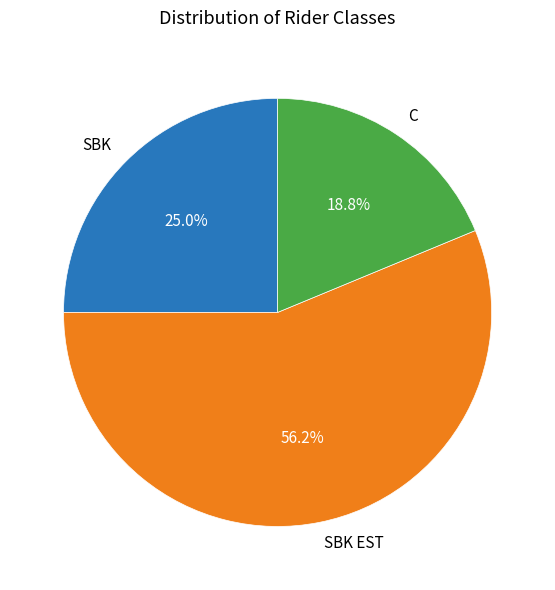

Is the sum of SBK and SBK EST greater than half?

Yes